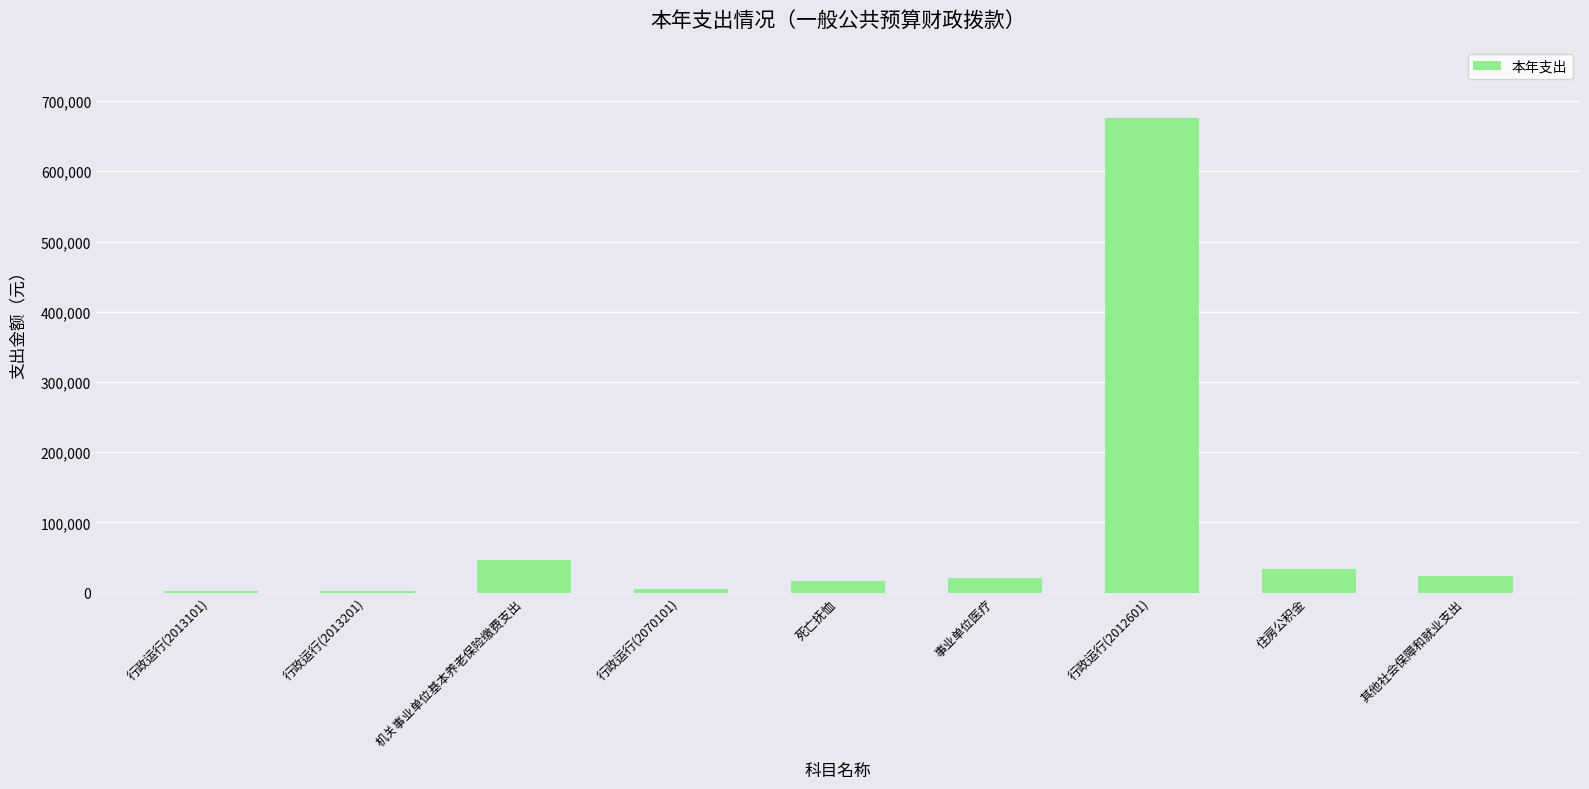

At which label does the data first exceed 20880?

机关事业单位基本养老保险缴费支出